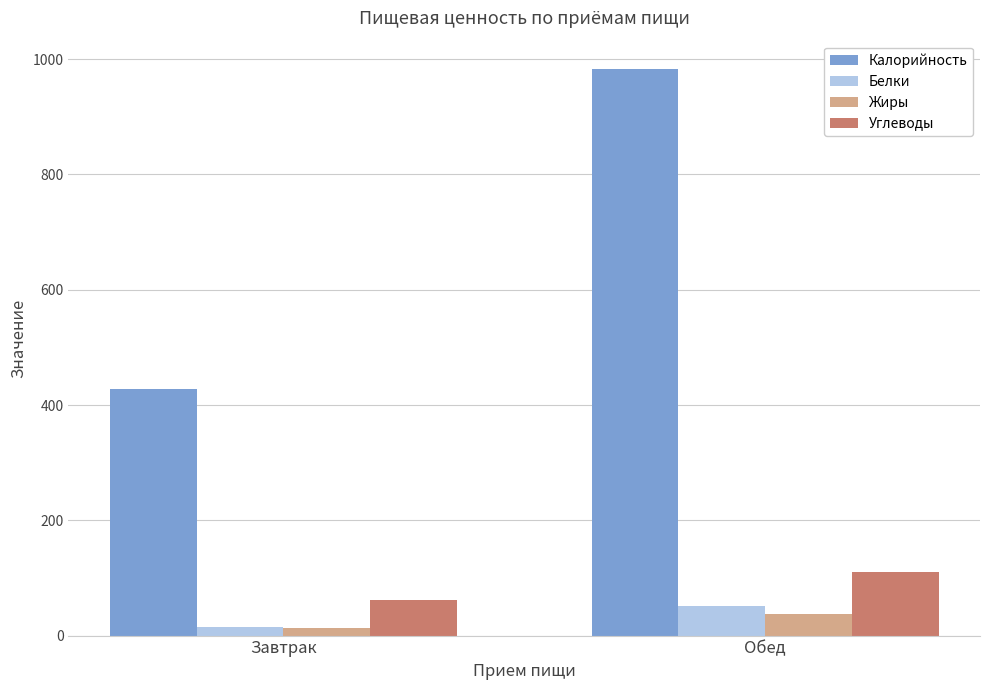

What are all the series names shown in the legend?

Калорийность, Белки, Жиры, Углеводы